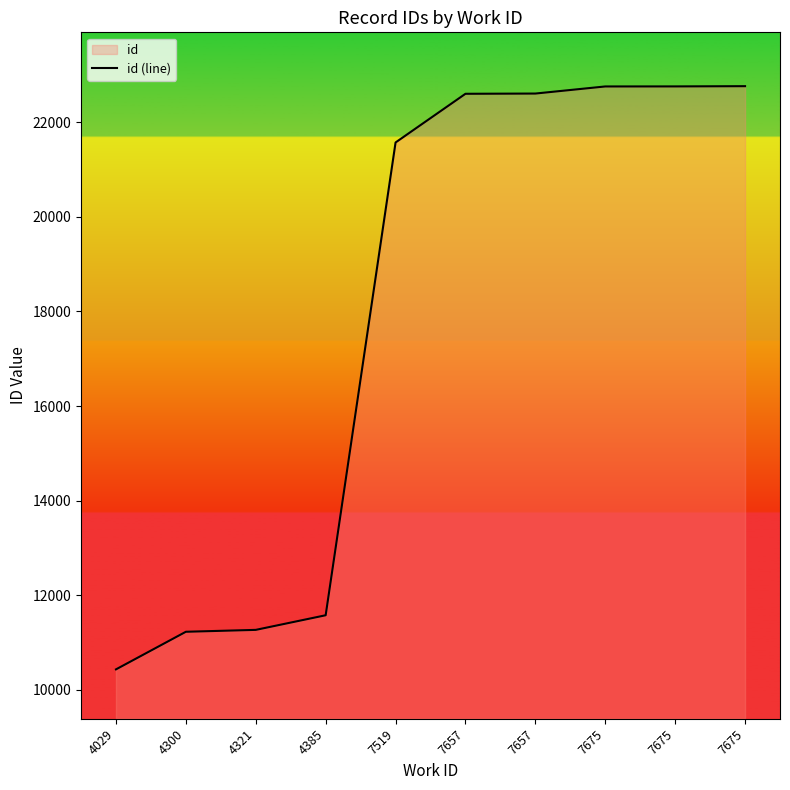

Which has a higher value, 7657 or 4029?

7657